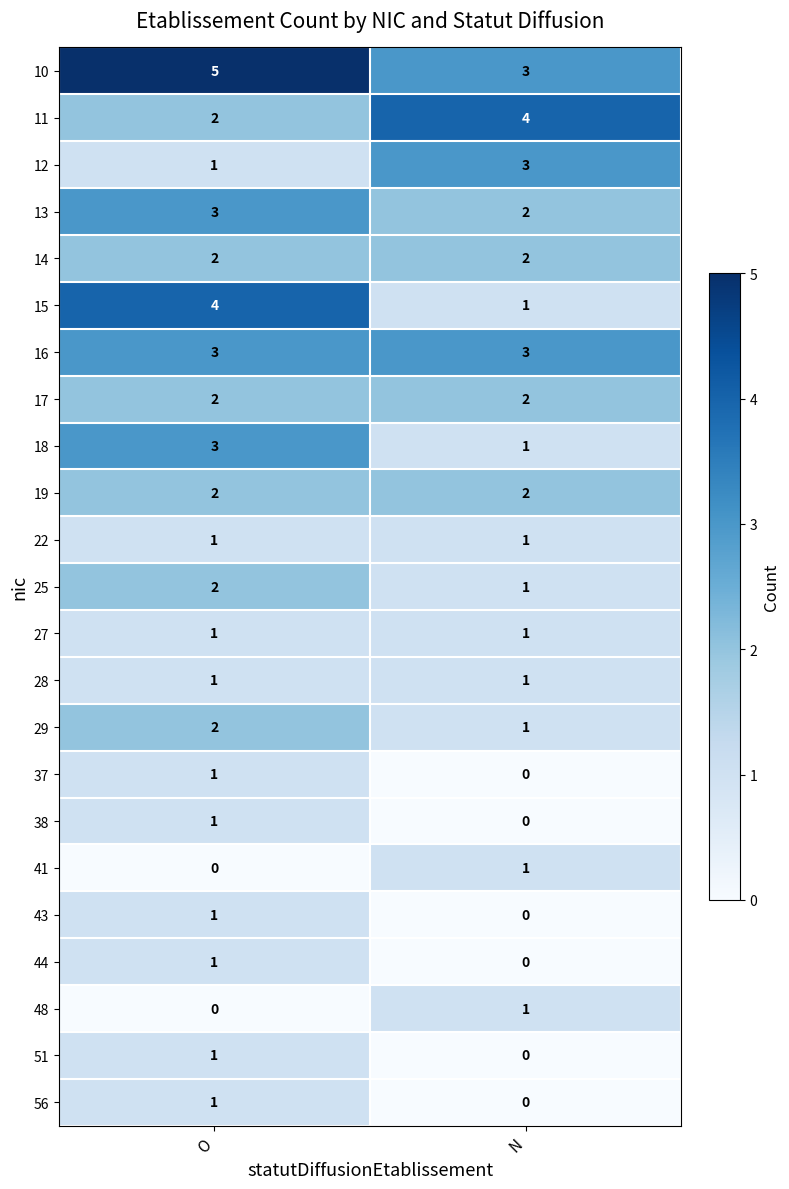

Between O and N, which series saw the biggest shift?

15